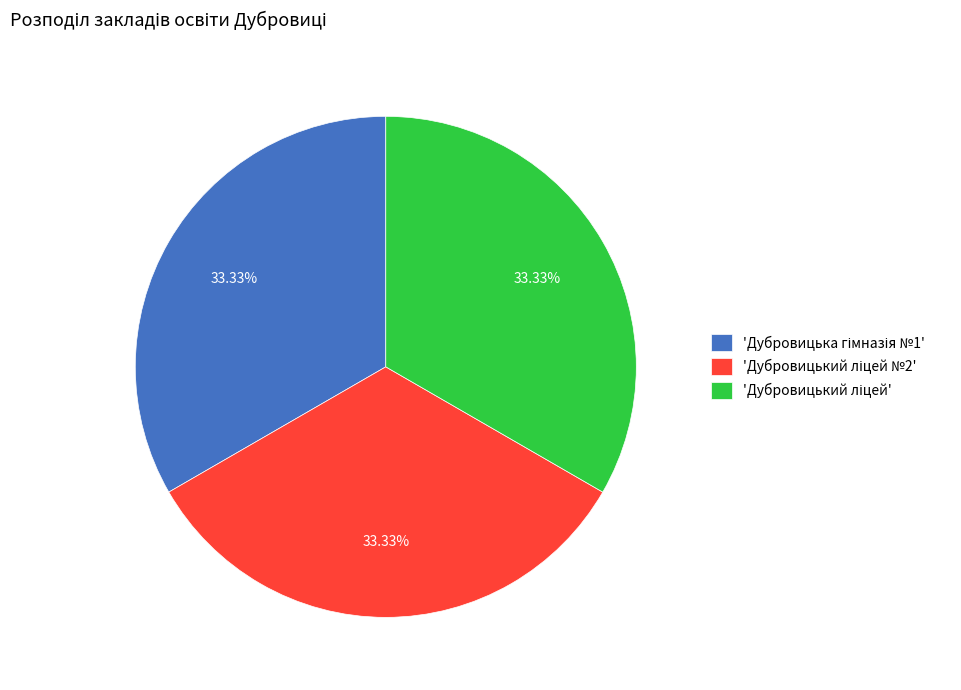

Is there a majority slice in this chart?

No